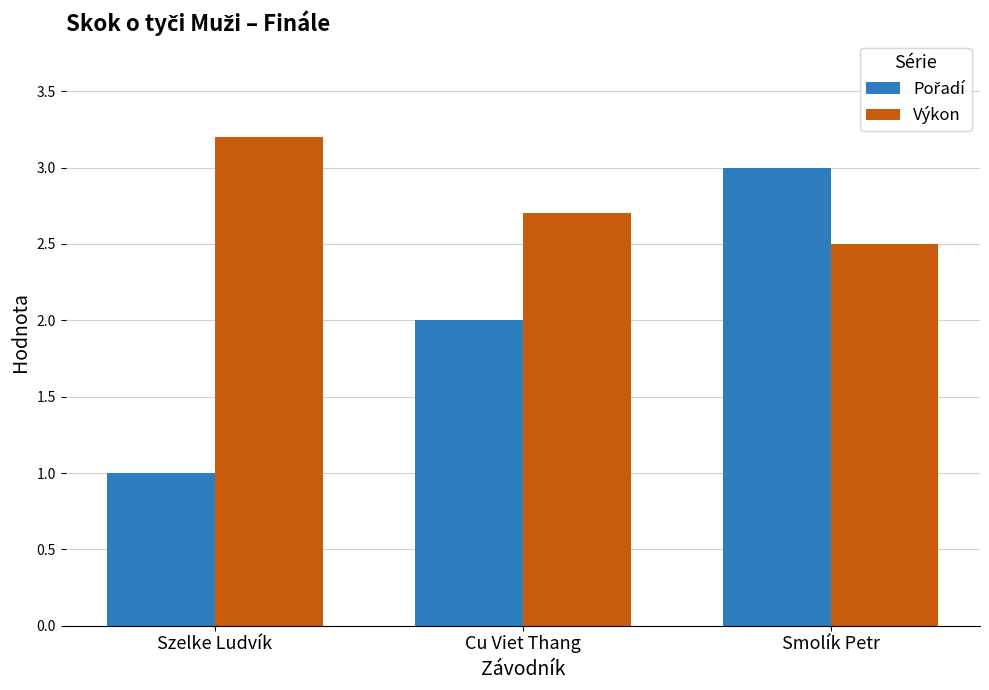

What is the difference between the highest and lowest values at Smolík Petr?

0.5